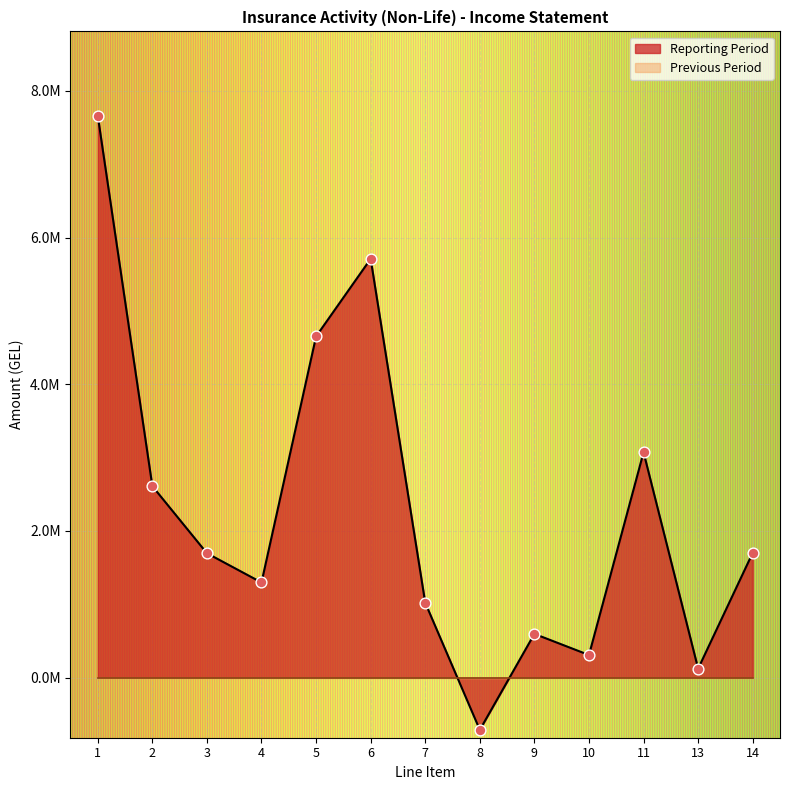

What is the ratio of the value at 9 to the value at 13?

4.9